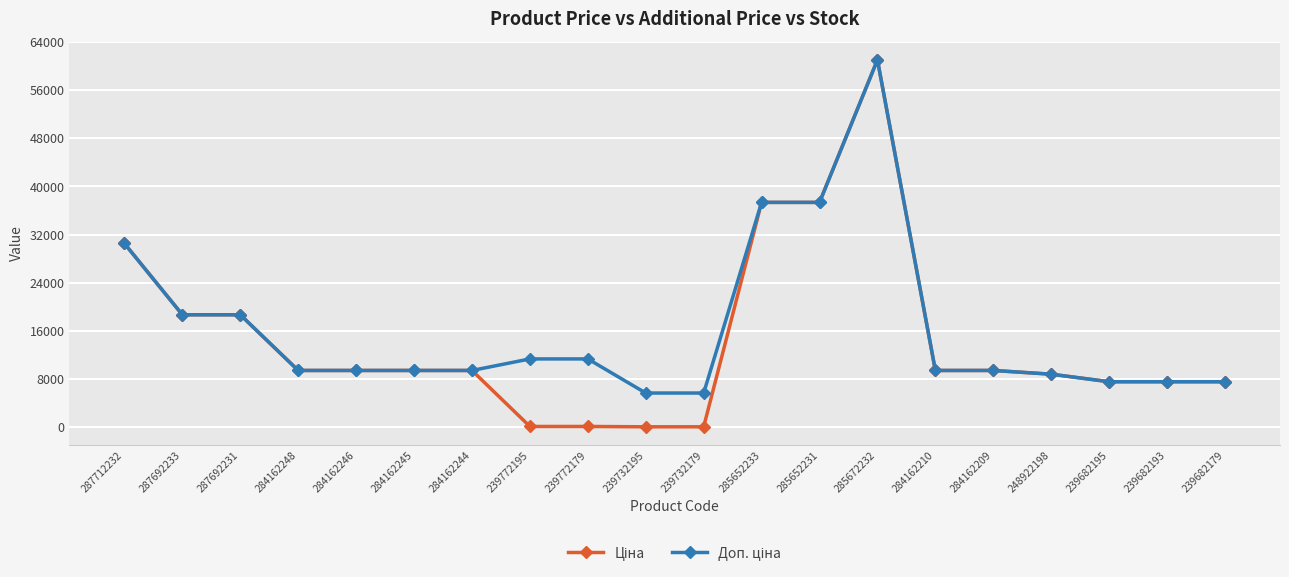

Count the number of data series in this chart.

2